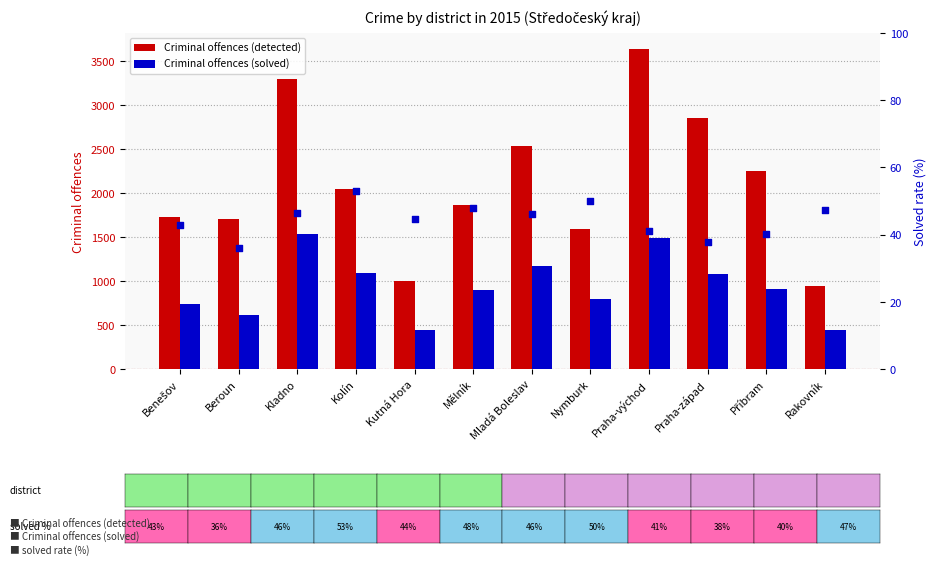

What is the total value across all series at Kolín?

3187.1